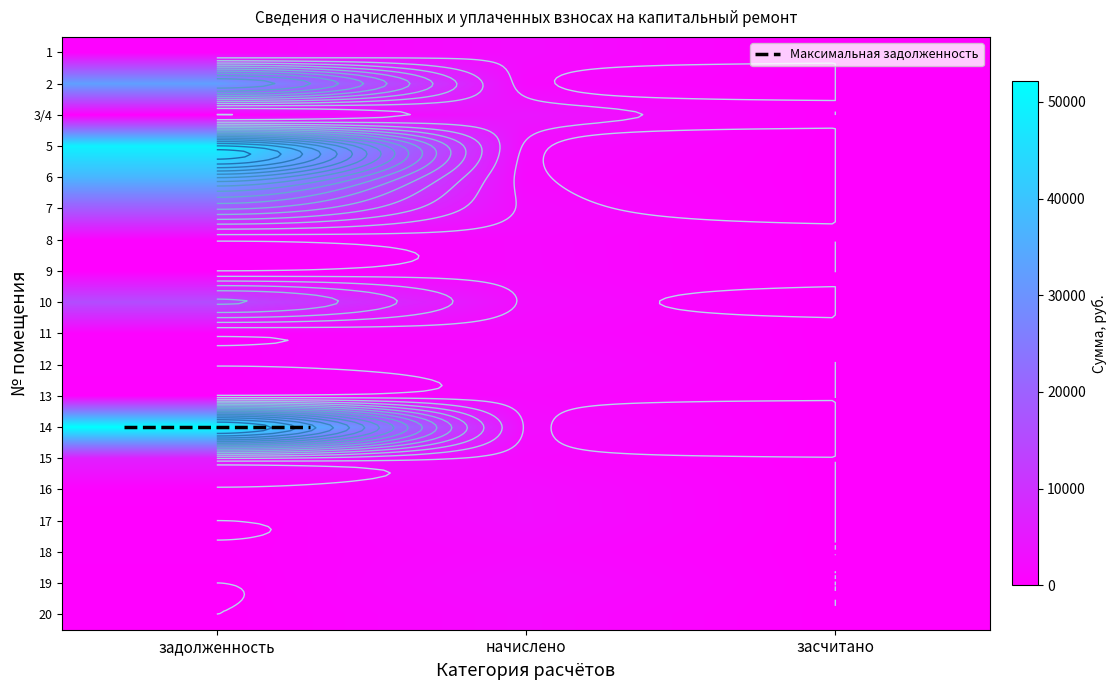

The 16 series shows 0.0 at засчитано. True or false?

True